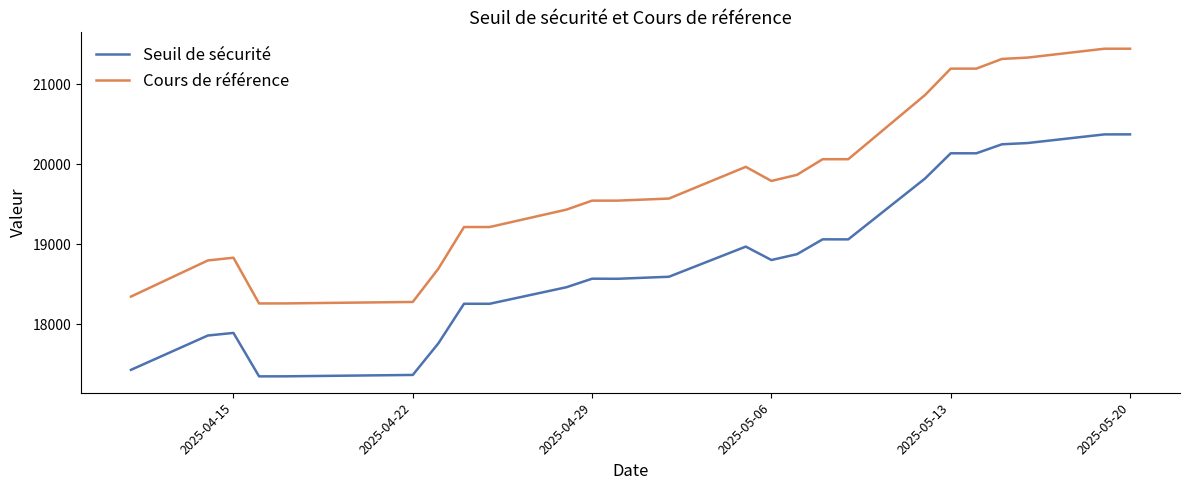

Which series has the widest spread of values?

Cours de référence